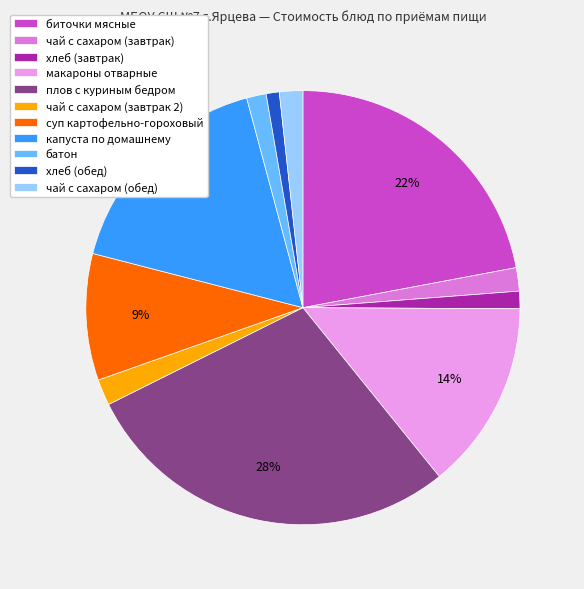

What is the ratio of the value at макароны отварные to the value at капуста по домашнему?

0.8